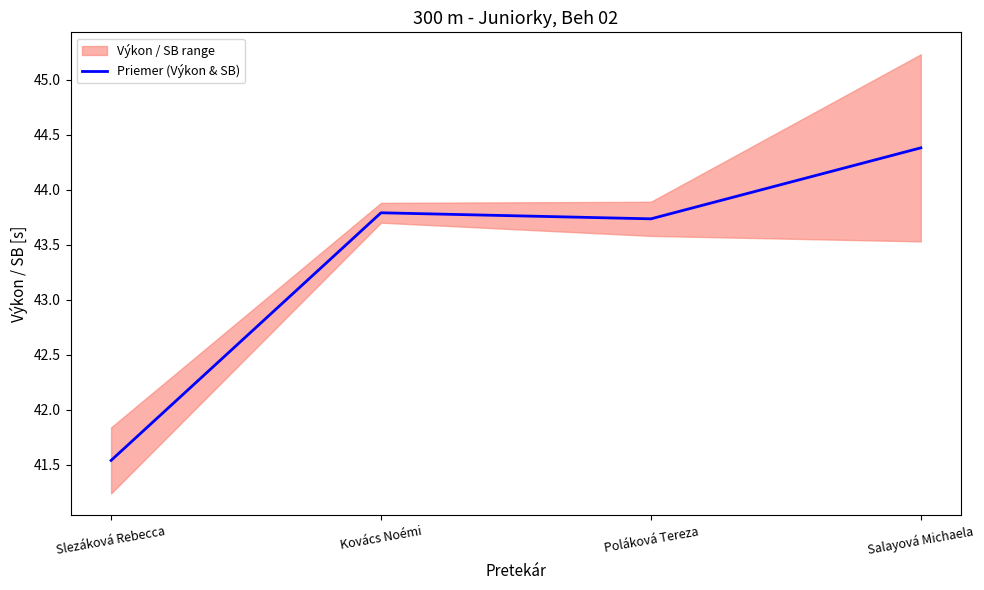

Which has a higher value, Salayová Michaela or Poláková Tereza?

Salayová Michaela